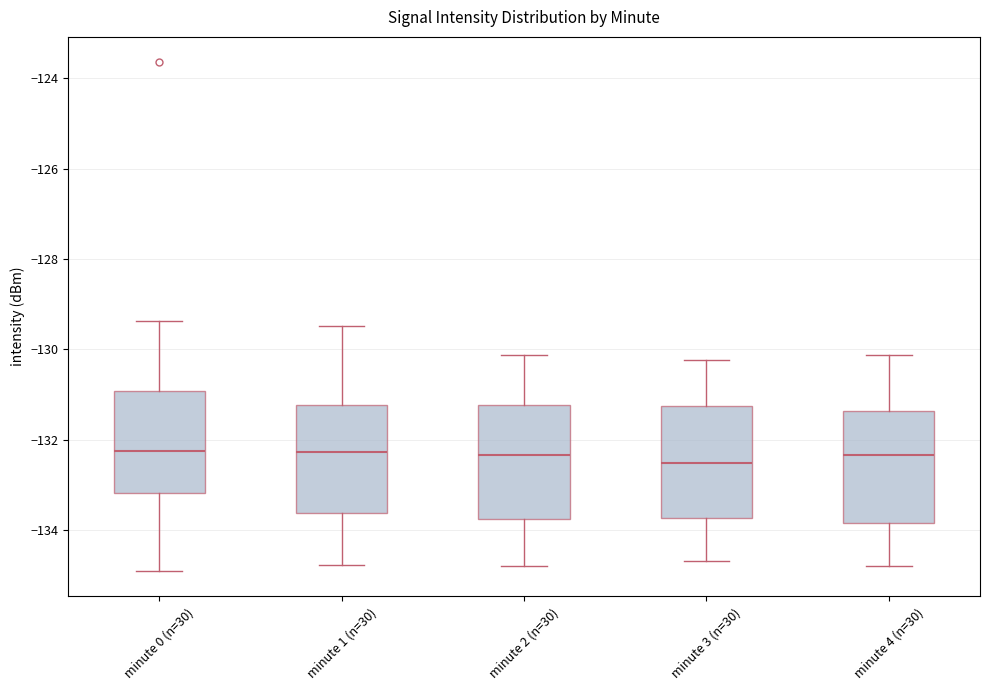

Reading left to right, read every box against the y-axis: the position of its median line, the range the box covers, and the ends of its whiskers. The values are not printed on the chart, so give them approximately, as read against the axis.

minute 0 (n=30): median -132.2, box -133.2 to -131.0, whiskers -135.0 to -129.4
minute 1 (n=30): median -132.2, box -133.6 to -131.2, whiskers -134.8 to -129.4
minute 2 (n=30): median -132.4, box -133.8 to -131.2, whiskers -134.8 to -130.2
minute 3 (n=30): median -132.6, box -133.8 to -131.2, whiskers -134.6 to -130.2
minute 4 (n=30): median -132.4, box -133.8 to -131.4, whiskers -134.8 to -130.2